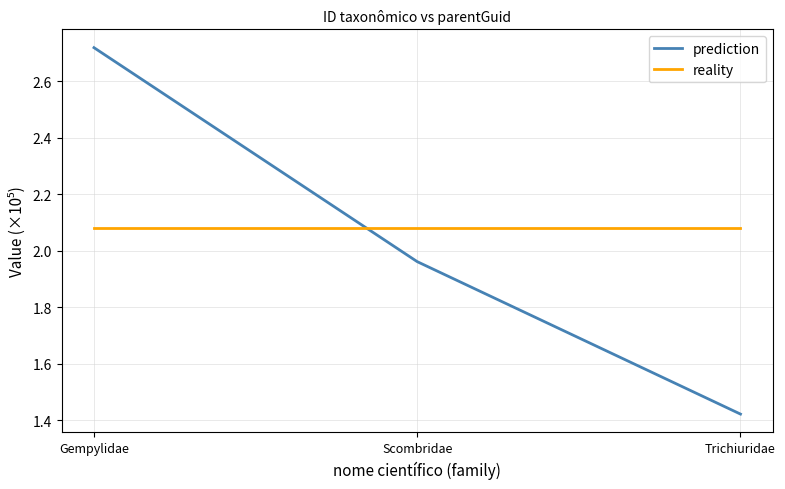

What is the sum of the reality values at Trichiuridae and Gempylidae?

4.2